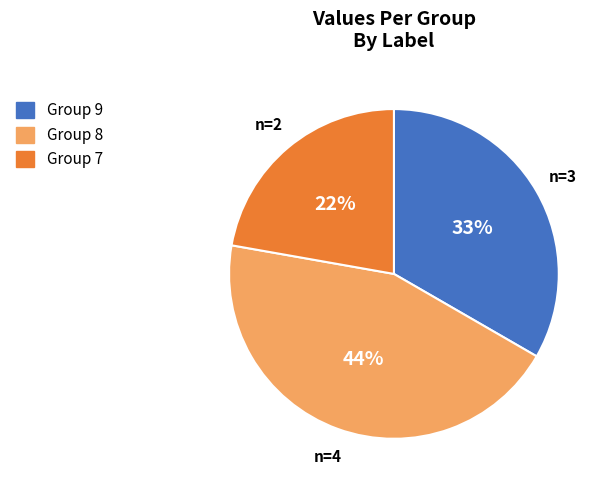

To the nearest percent, what is the average slice percentage?

33%